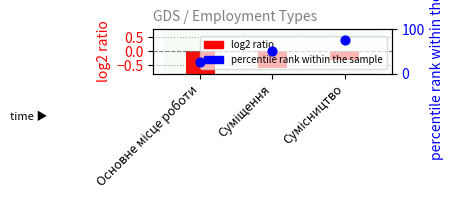

Which series reaches the maximum Y coordinate?

percentile rank within the sample